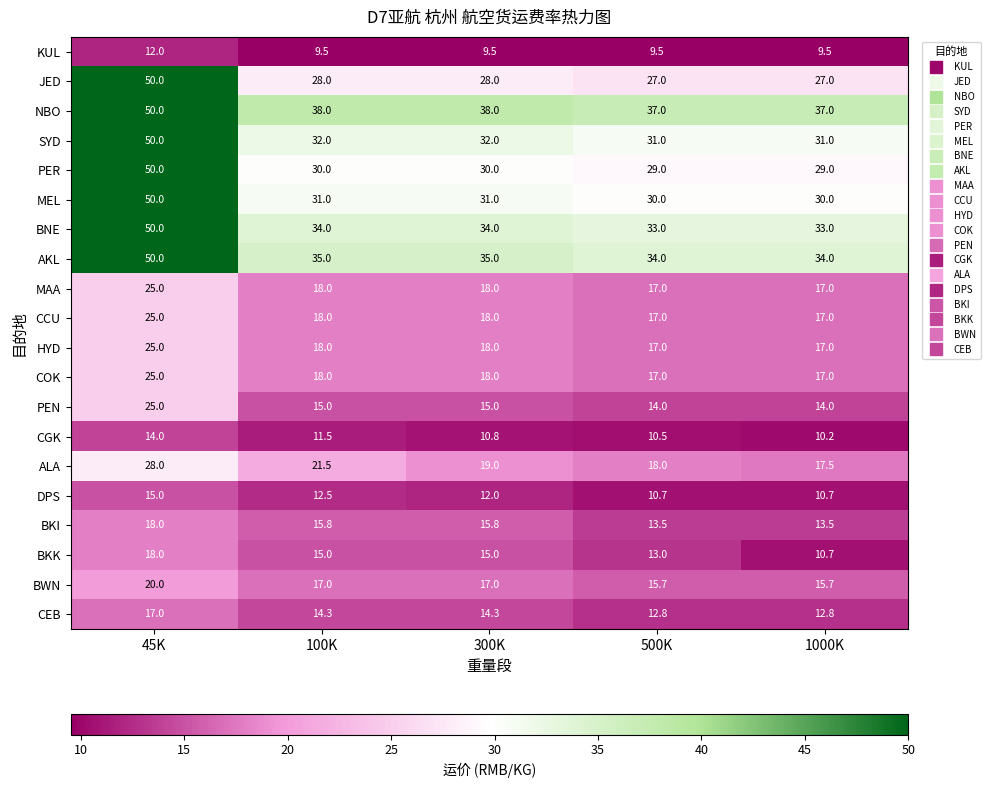

Which series has the widest spread of values?

JED